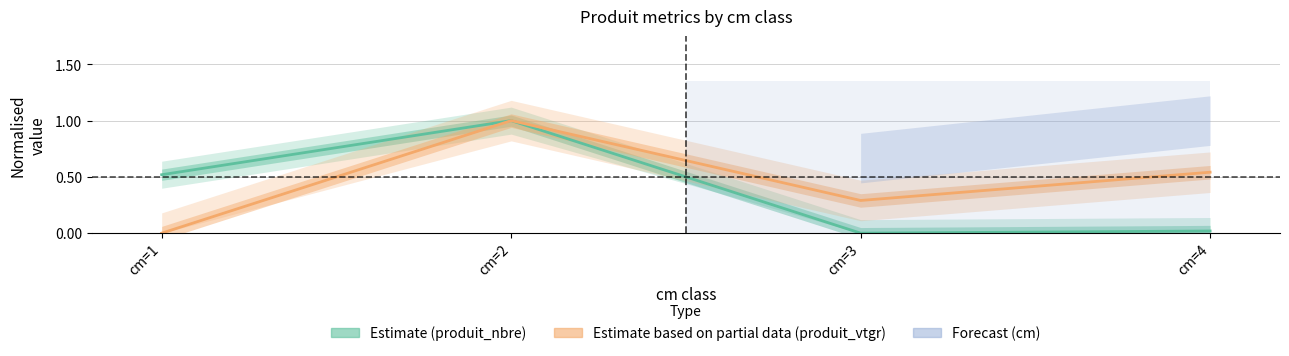

List the series in order of their overall mean, highest first.

Estimate based on partial data (produit_vtgr), Estimate (produit_nbre)